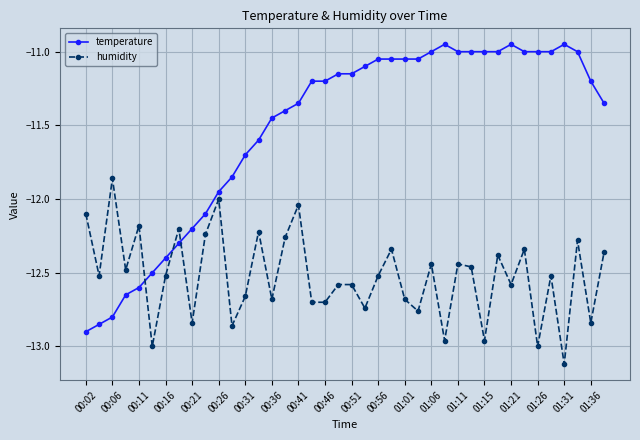

What is the lowest value of the humidity series?

-13.1